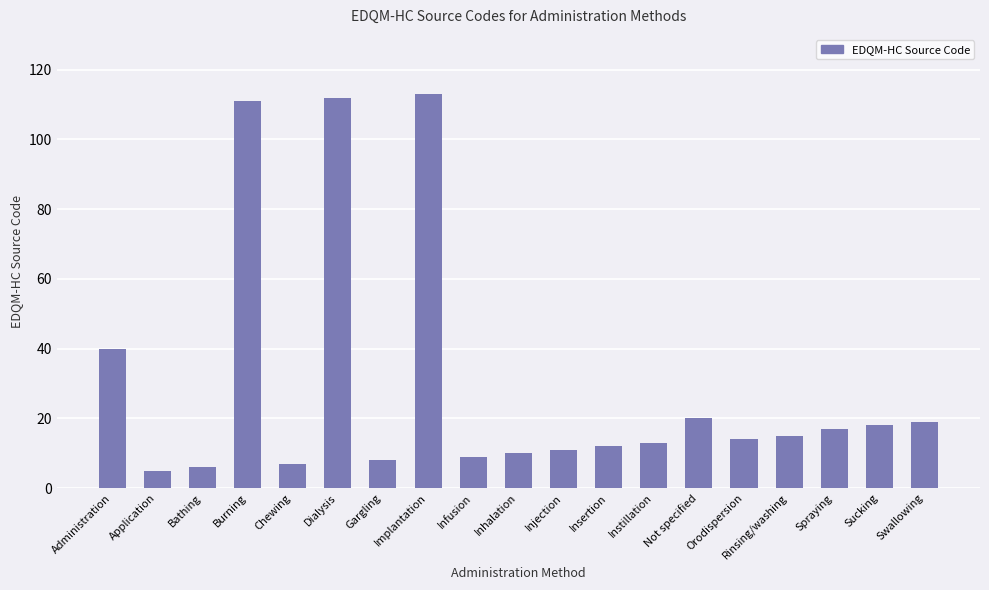

What is the minimum value shown in the chart?

5